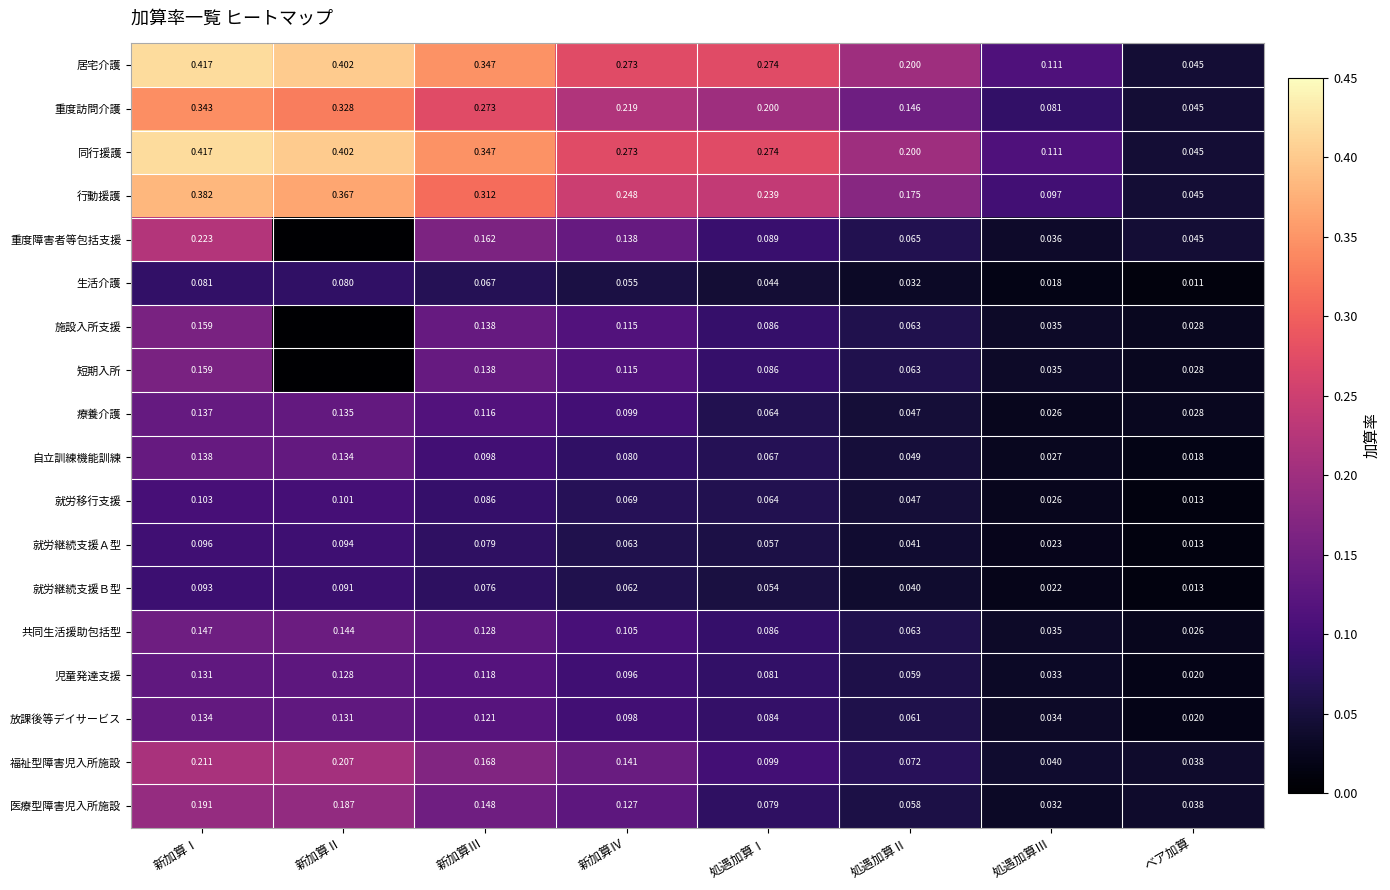

Is the value of 福祉型障害児入所施設 at 新加算Ⅲ greater than the value of 生活介護 at 処遇加算Ⅲ?

Yes